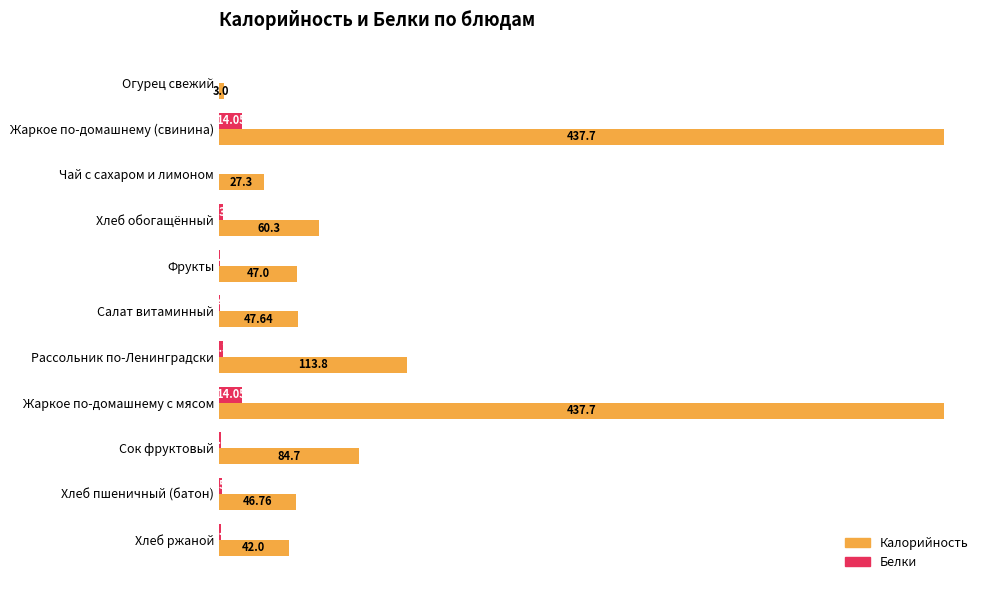

Is the value of Белки at Хлеб ржаной greater than the value of Калорийность at Фрукты?

No